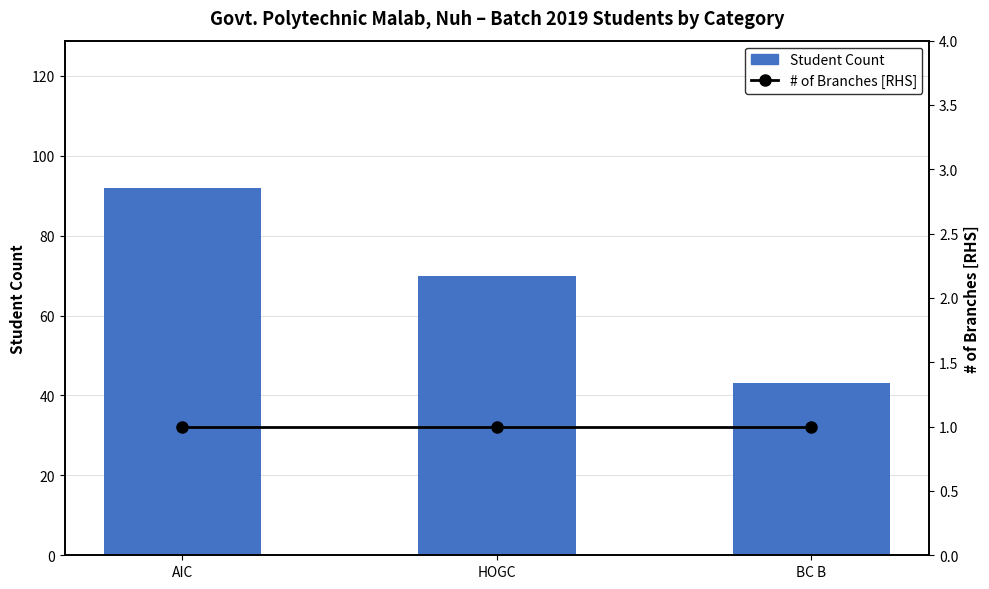

Which series has the widest spread of values?

Student Count